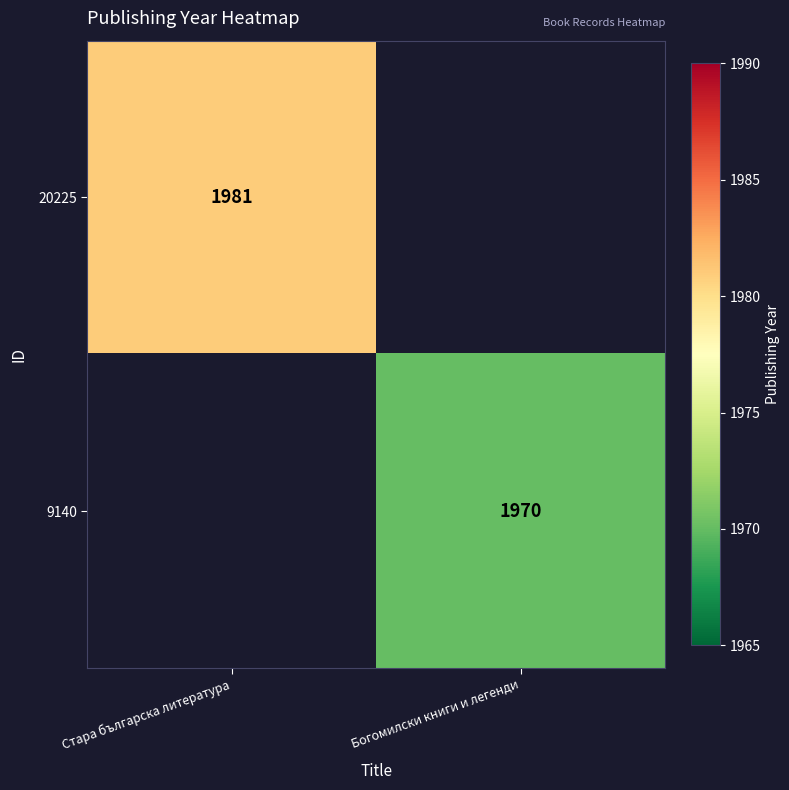

Is the value of 20225 at Стара българска литература greater than the value of 9140 at Богомилски книги и легенди?

Yes